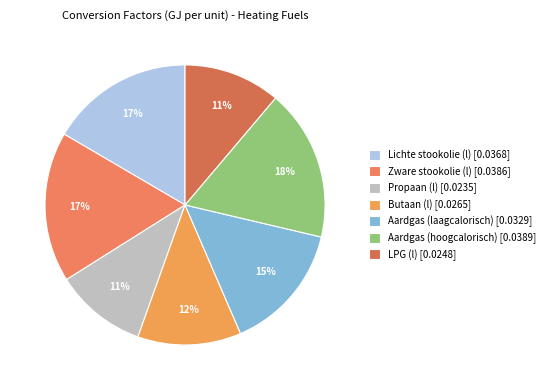

Does Butaan (l) account for over 50% of the chart?

No